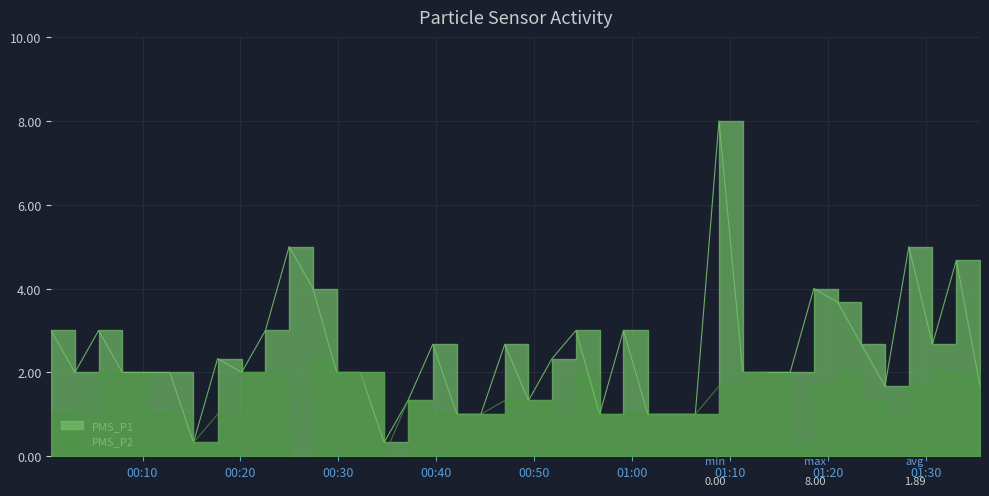

Is it true that PMS_P2 equals 0.3 at 2023/12/29 00:51:49?

False